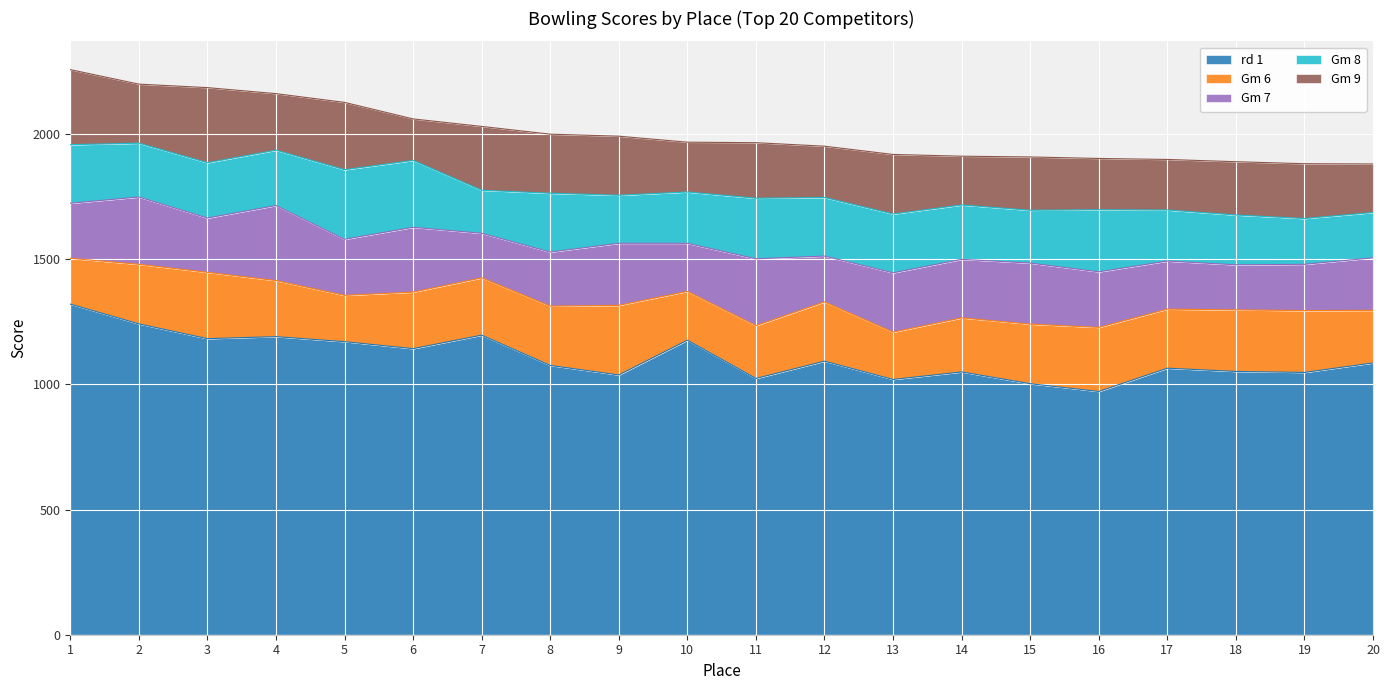

How many lines are shown in the chart?

5